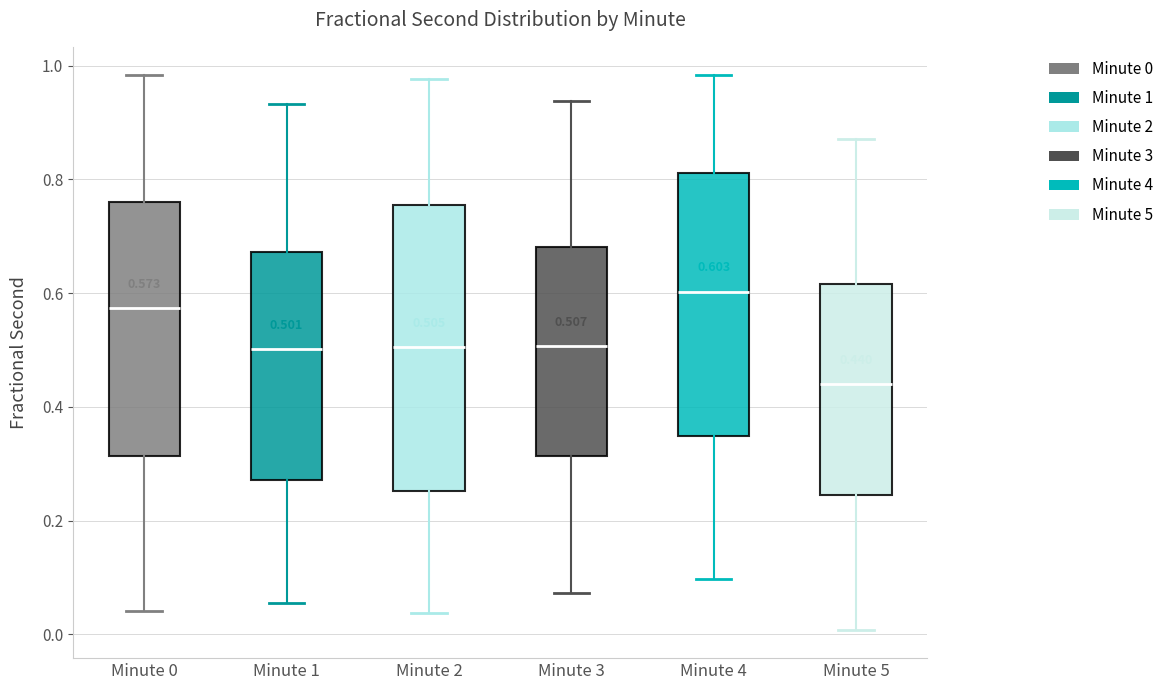

Which box is the tallest, from its lower edge to its upper edge?

Minute 2